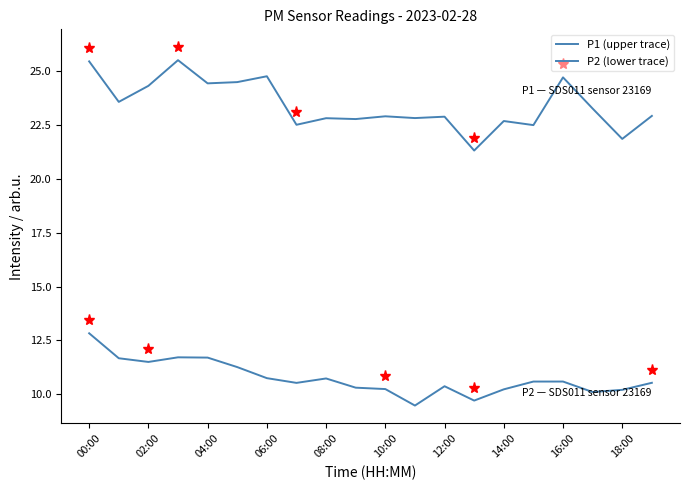

Is this an area chart (filled region under the line)?

No